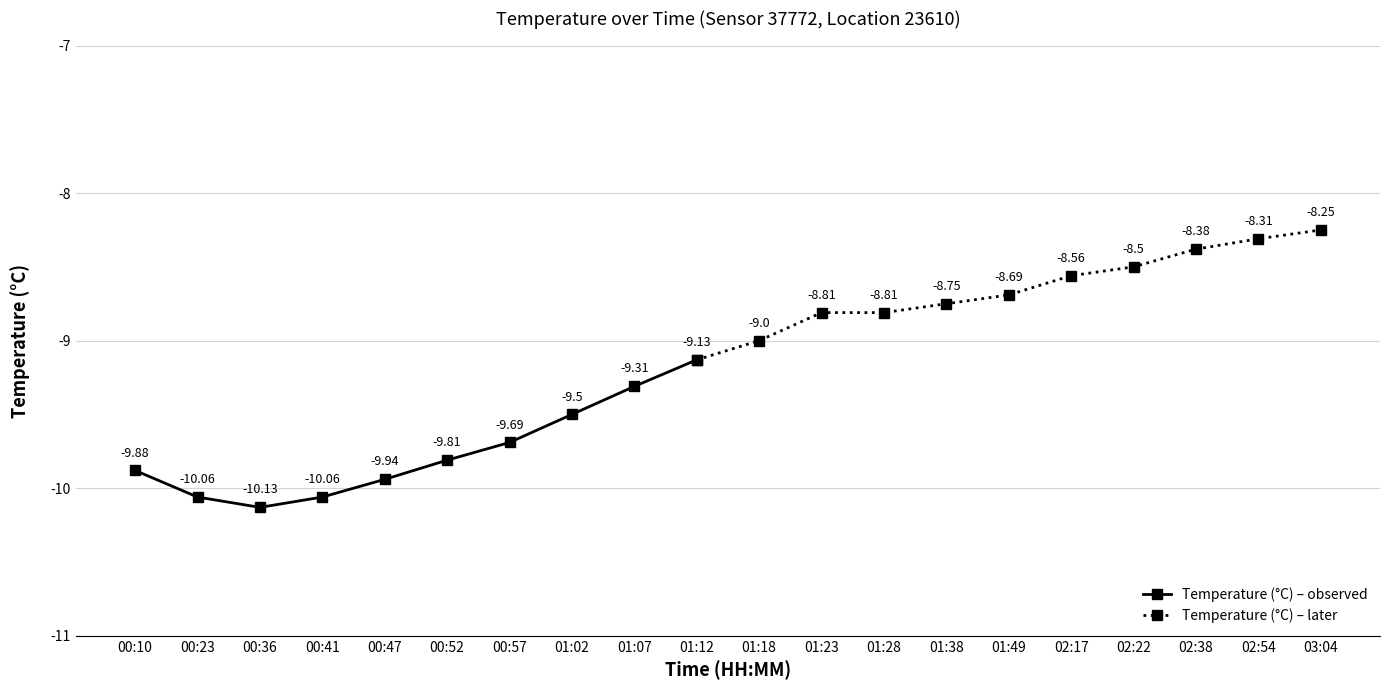

Reading right to left, extract all data points from this chart.

03:04=-8.2	02:54=-8.3	02:38=-8.4	02:22=-8.5	02:17=-8.6	01:49=-8.7	01:38=-8.8	01:28=-8.8	01:23=-8.8	01:18=-9.0	01:12=-9.1	01:07=-9.3	01:02=-9.5	00:57=-9.7	00:52=-9.8	00:47=-9.9	00:41=-10.1	00:36=-10.1	00:23=-10.1	00:10=-9.9